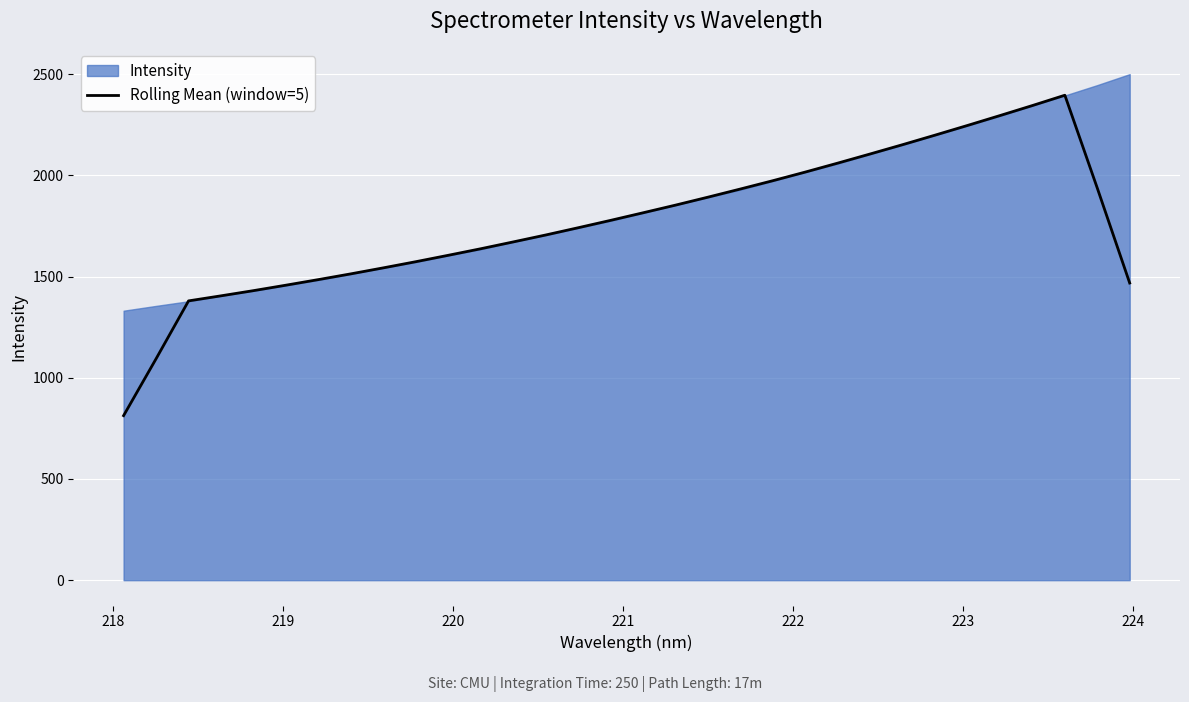

What is the minimum value for Rolling Mean (window=5)?

812.9